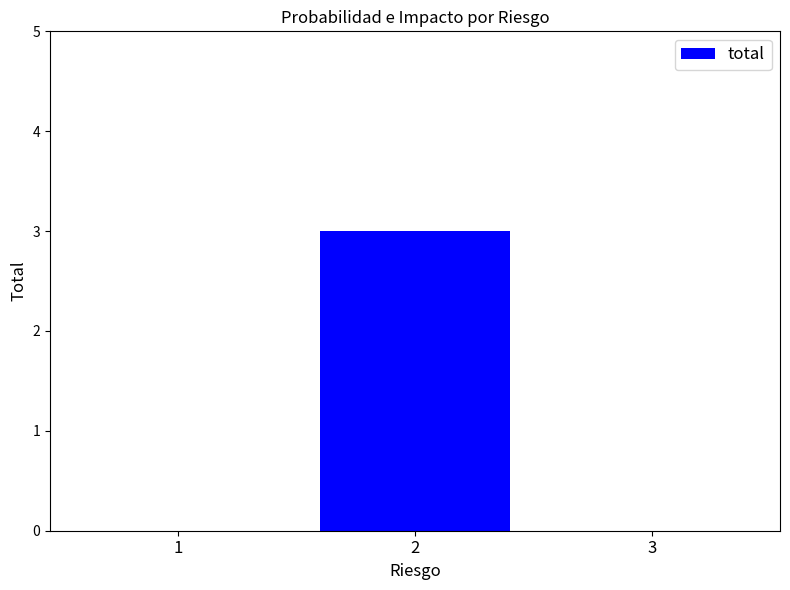

The value at 2 is 3. True or false?

True